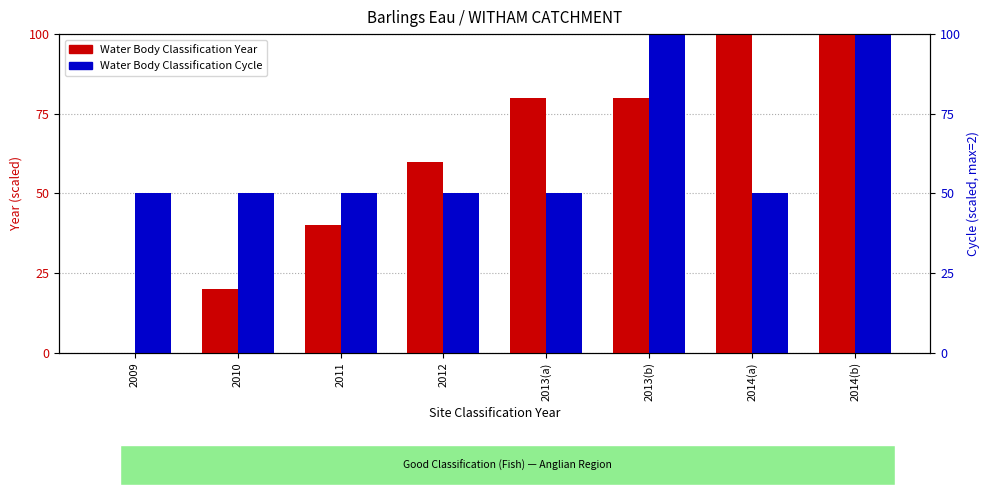

Which series changed the most between 2011 and 2013(a)?

Water Body Classification Year